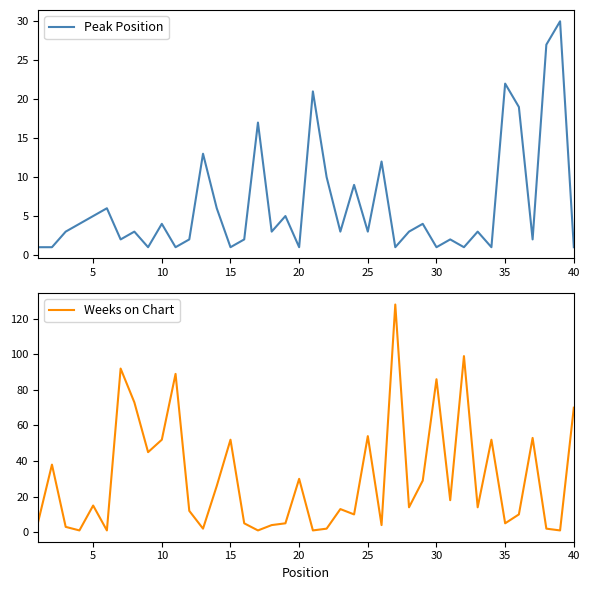

What is the value of the Peak Position point at the 19th from the left?

5